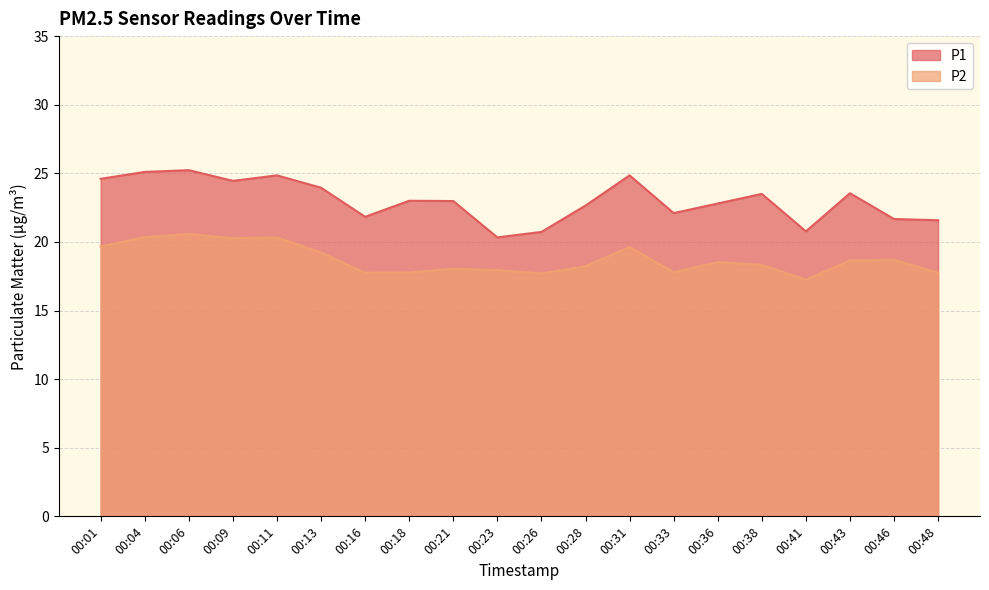

Is the value of P1 at 00:33 greater than the value of P2 at 00:36?

Yes